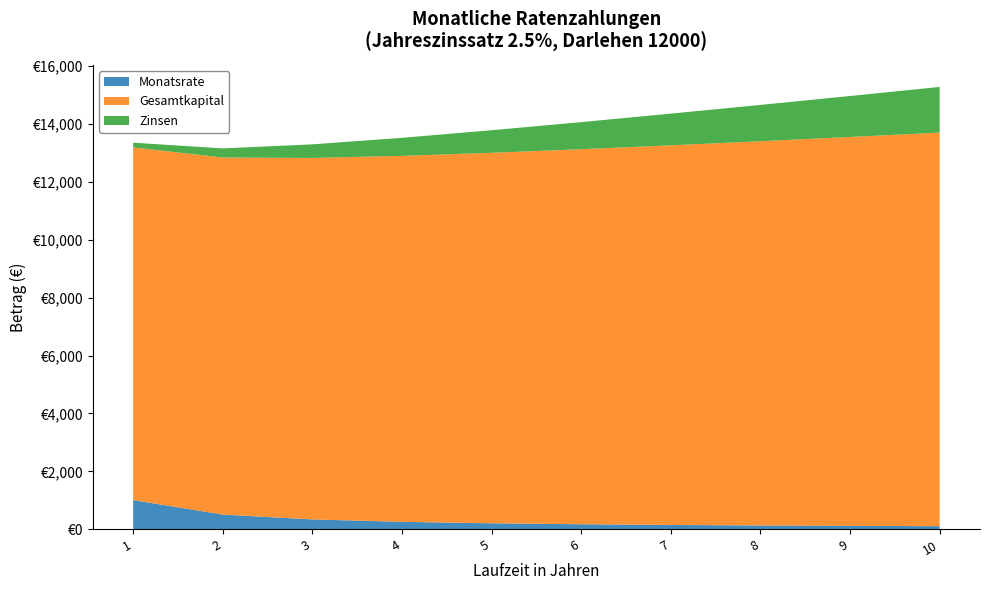

Reading right to left, list all the values displayed in this chart.

Monatsrate: 10=113.1	9=124.2	8=138.0	7=155.9	6=179.7	5=213.0	4=263.0	3=346.3	2=513.1	1=1013.6
Gesamtkapital: 10=13574.9	9=13413.0	8=13252.4	7=13093.1	6=12935.0	5=12778.1	4=12622.5	3=12468.1	2=12315.0	1=12163.1
Zinsen: 10=1574.9	9=1413.0	8=1252.4	7=1093.1	6=935.0	5=778.1	4=622.5	3=468.1	2=315.0	1=163.1